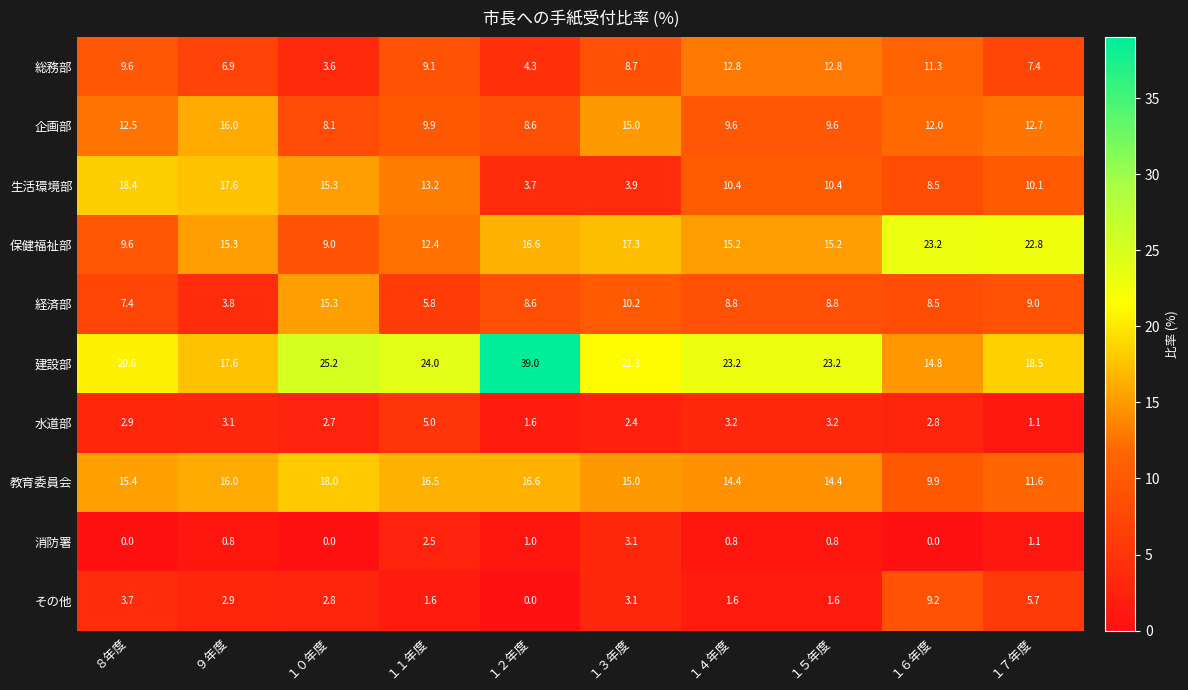

How many values in the 水道部 series are below 2?

2